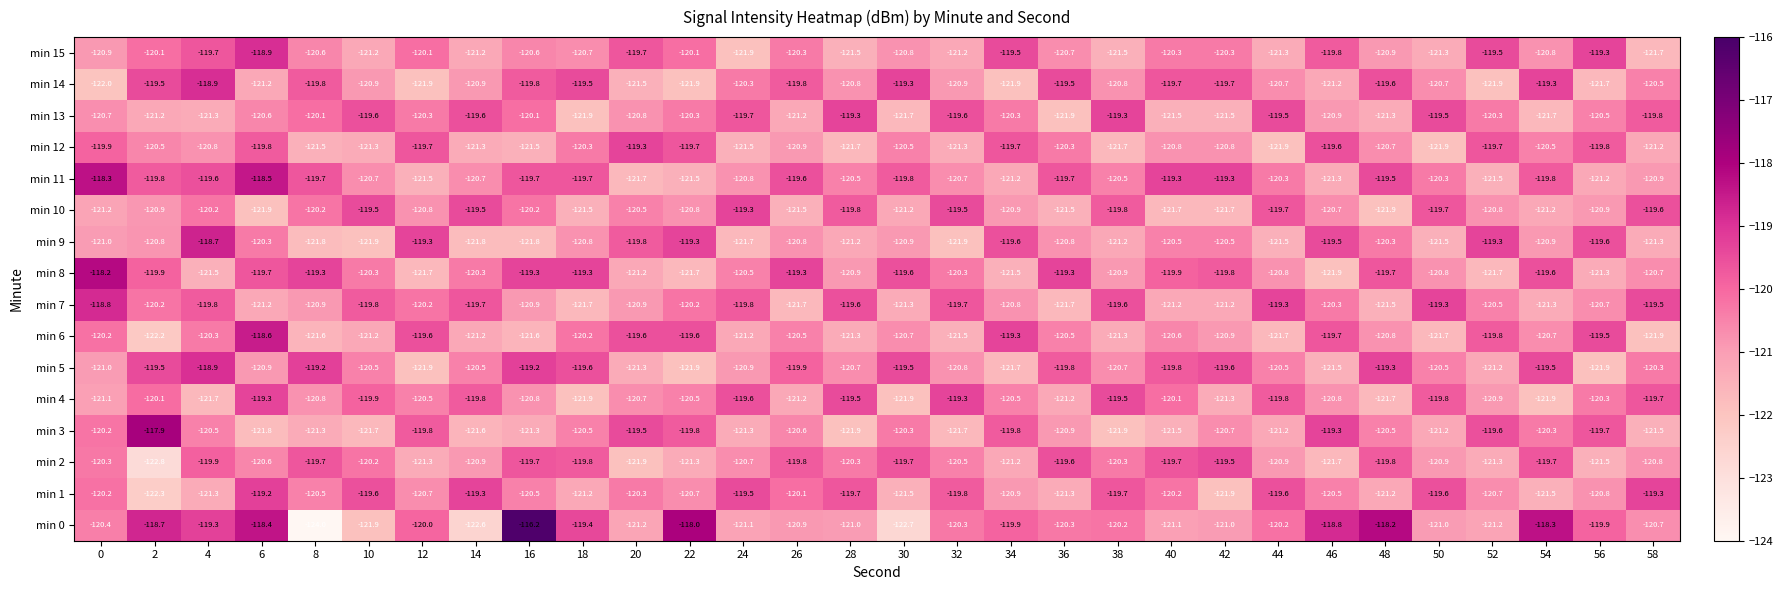

What is the smallest value displayed?

-124.0